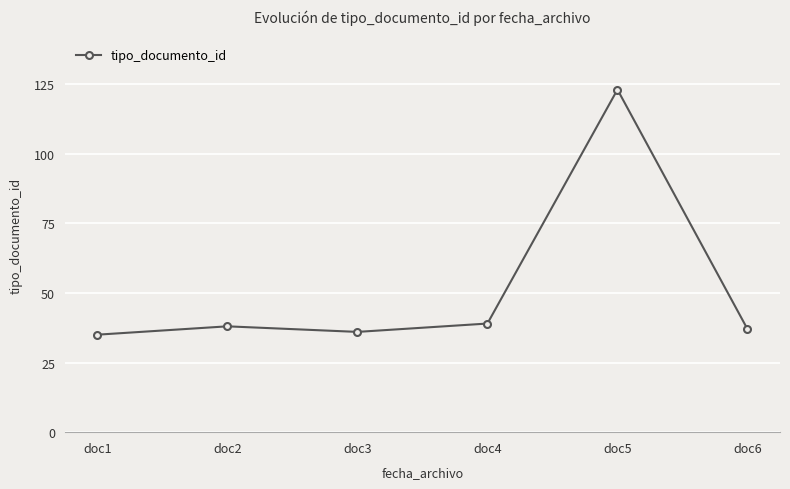

Is it true that the value at doc4 is 39?

True